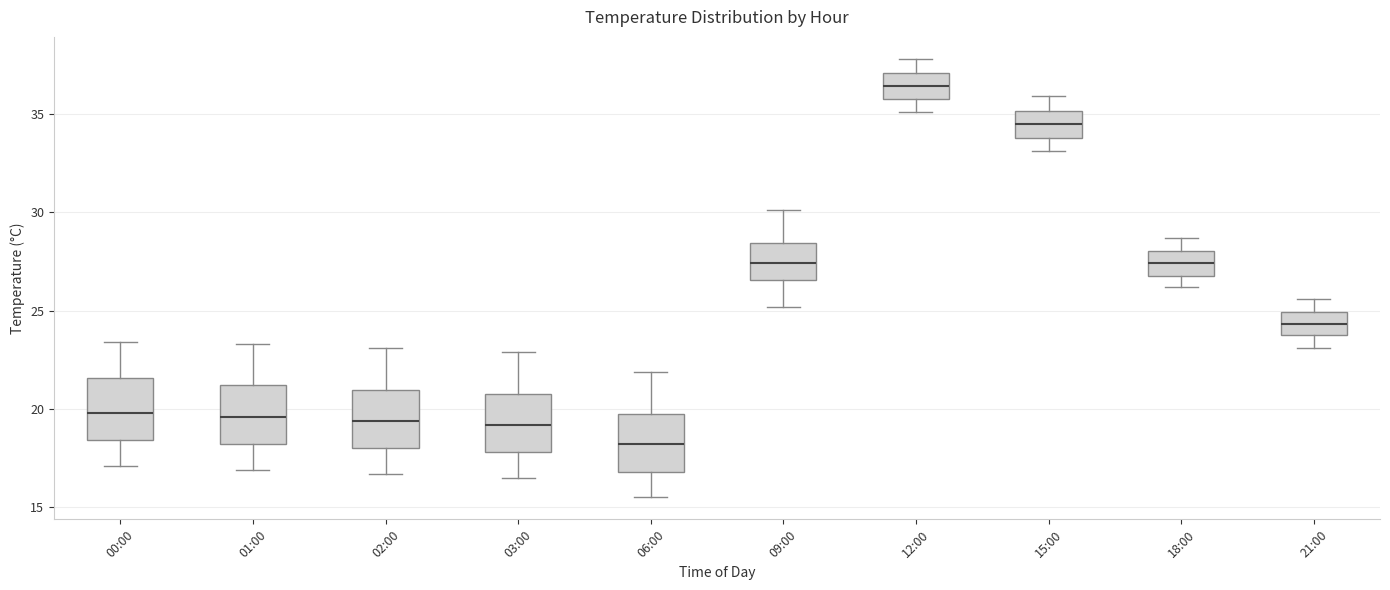

Where is the lower edge of the box for 03:00 on the y-axis? The values are not printed on the chart, so give them approximately, as read against the axis.

18.0